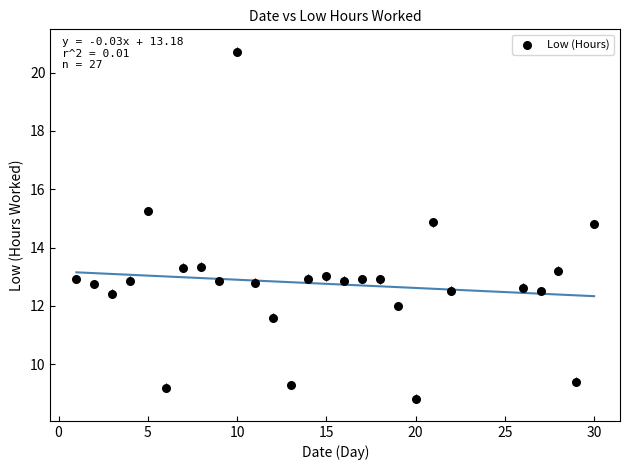

What is the range of X values (max minus min)?

29.0